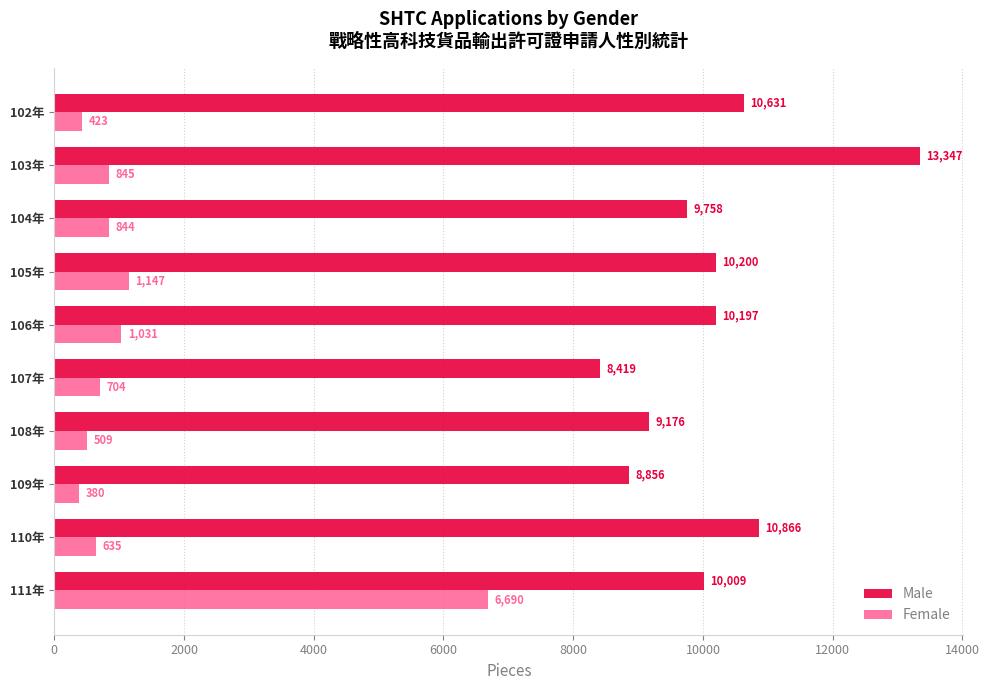

Which series has the largest total across all categories?

Male